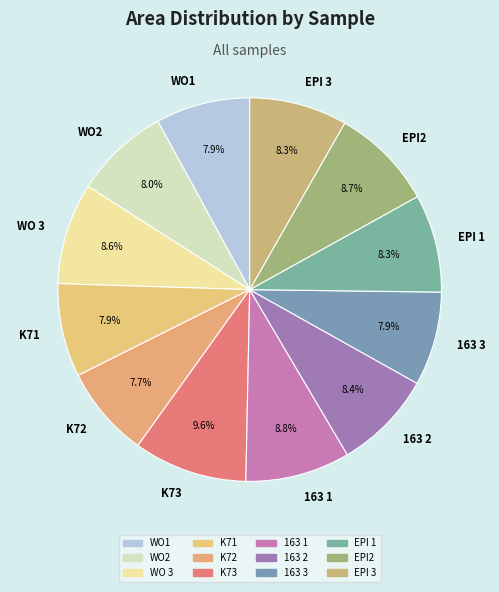

Does any single category account for the majority?

No